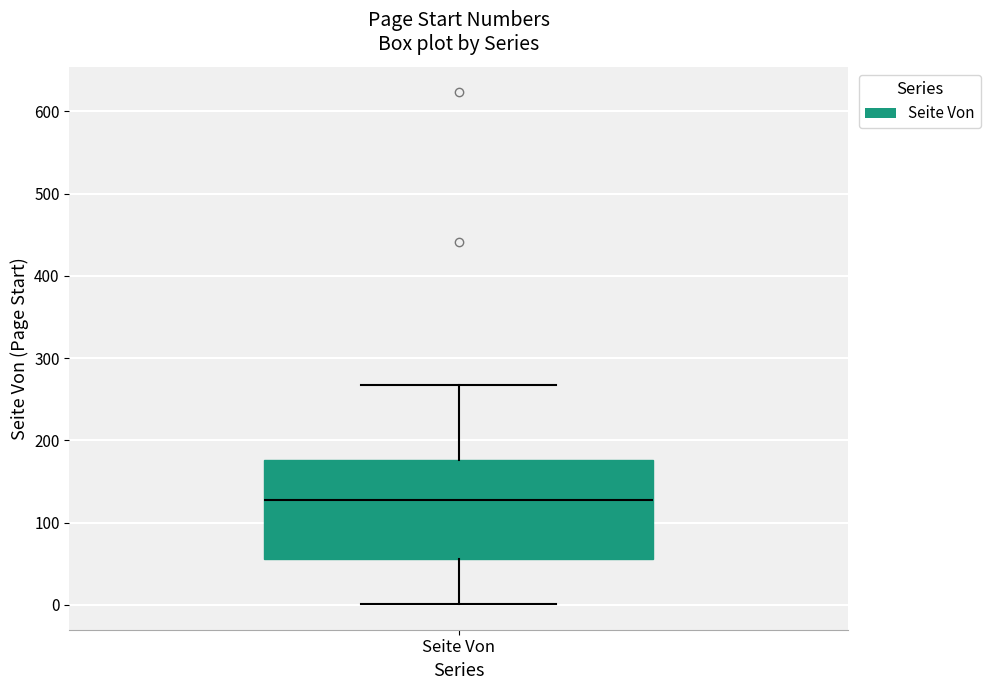

Read this box plot against the y-axis: the position of the median line, the range covered by the box, and the ends of both whiskers. The values are not printed on the chart, so give them approximately, as read against the axis.

median 130, box 60 to 180, whiskers 0 to 270